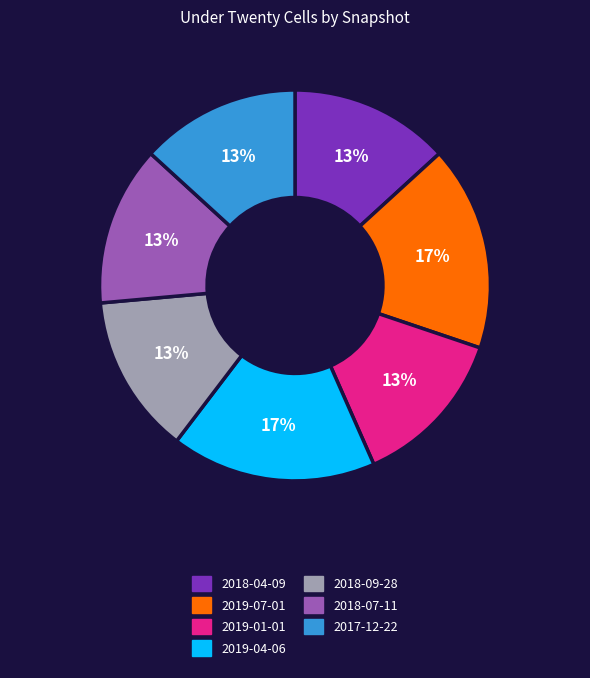

True or false: 2018-09-28 accounts for 13% of the total.

True